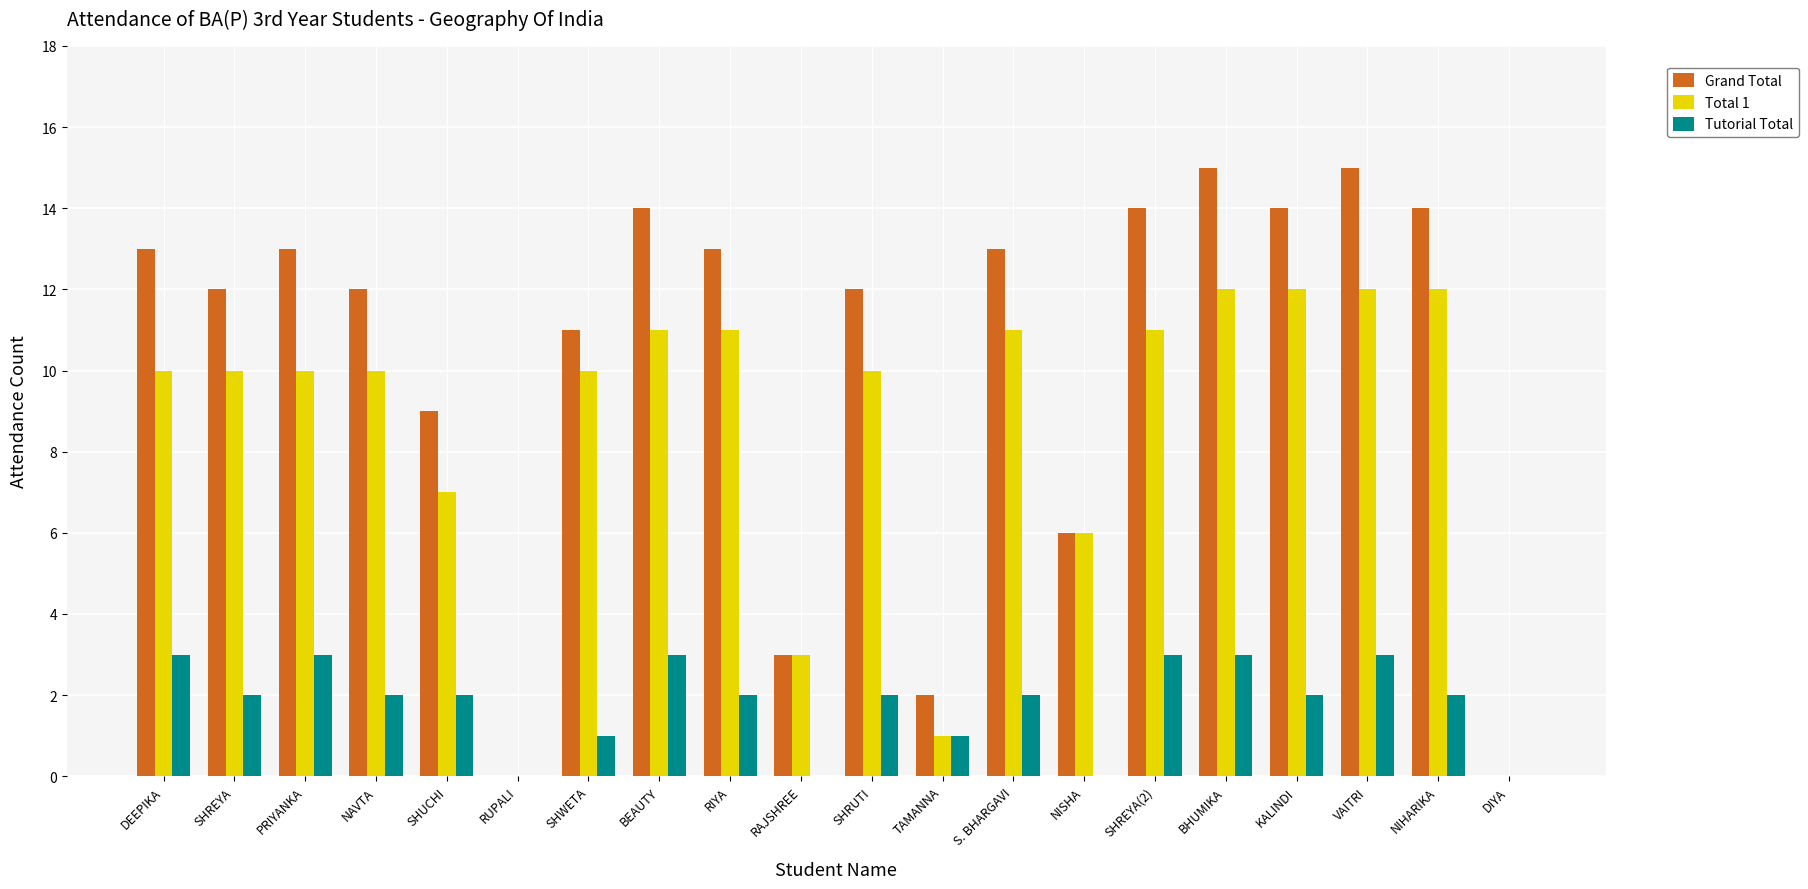

Is the value of Total 1 at BEAUTY greater than the value of Tutorial Total at BHUMIKA?

Yes